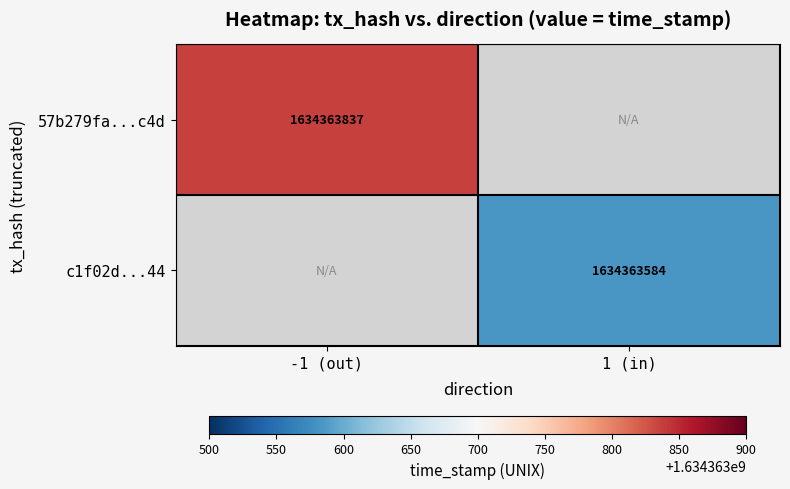

The value of 57b279fa8e885b5bf4fab788a9a9362fde32c4d at time_stamp is 783005521. True or false?

False